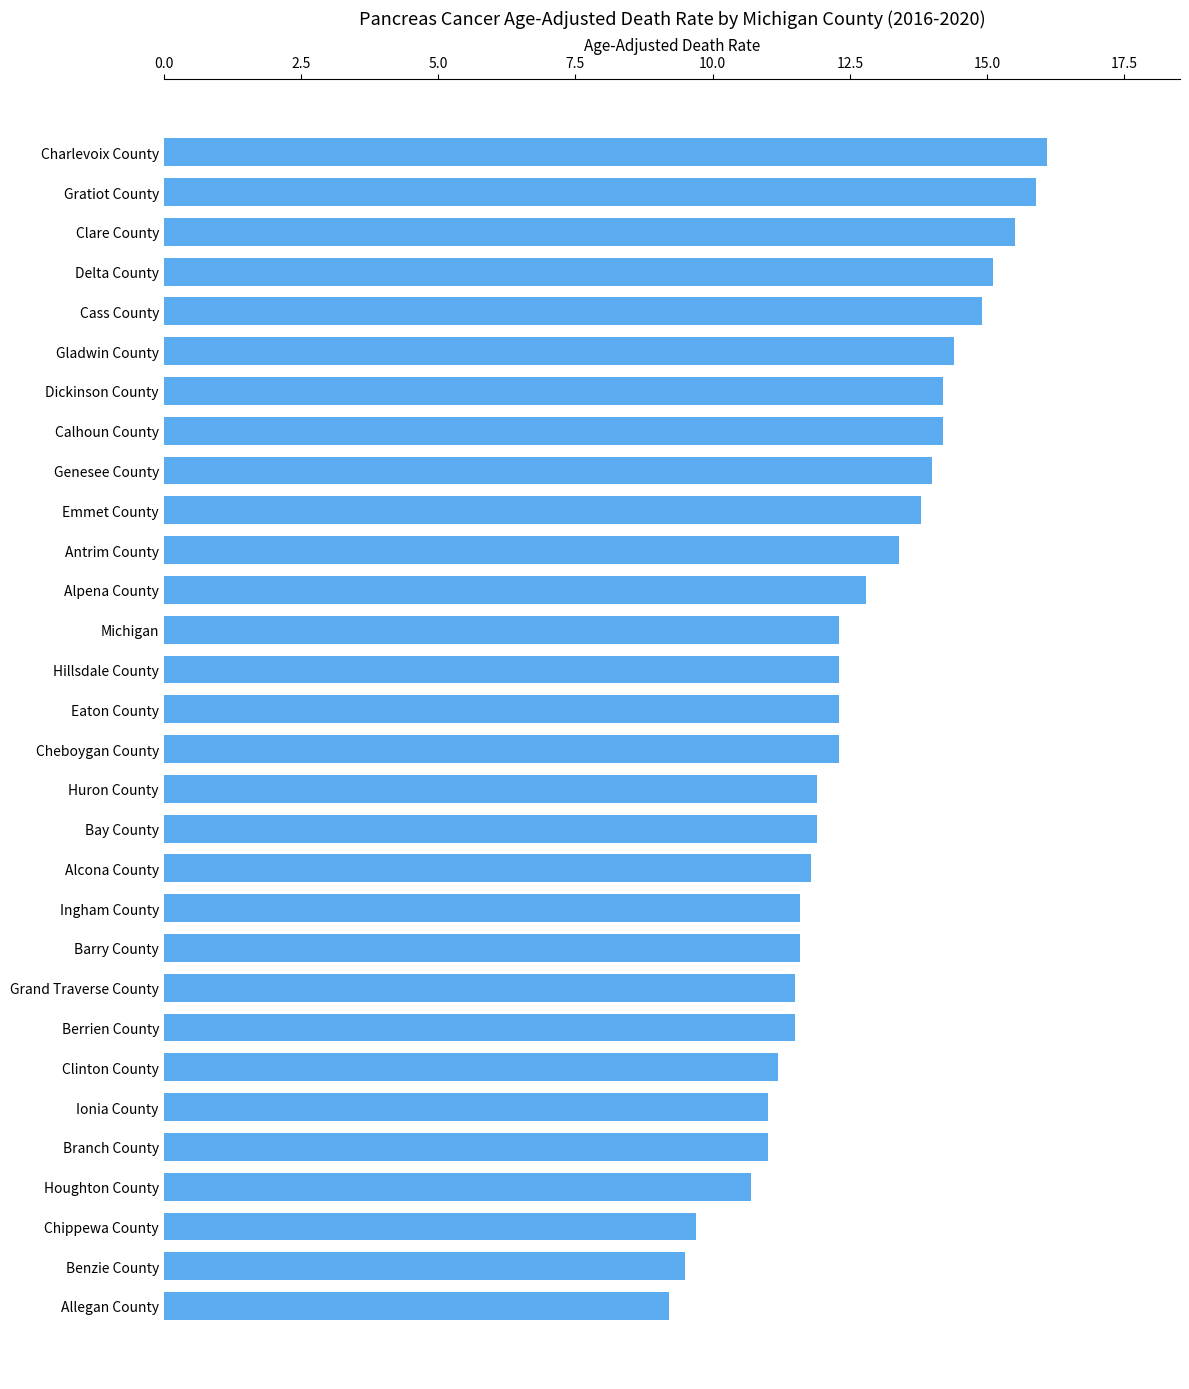

What is the change in value from Branch County to Allegan County?

-1.8